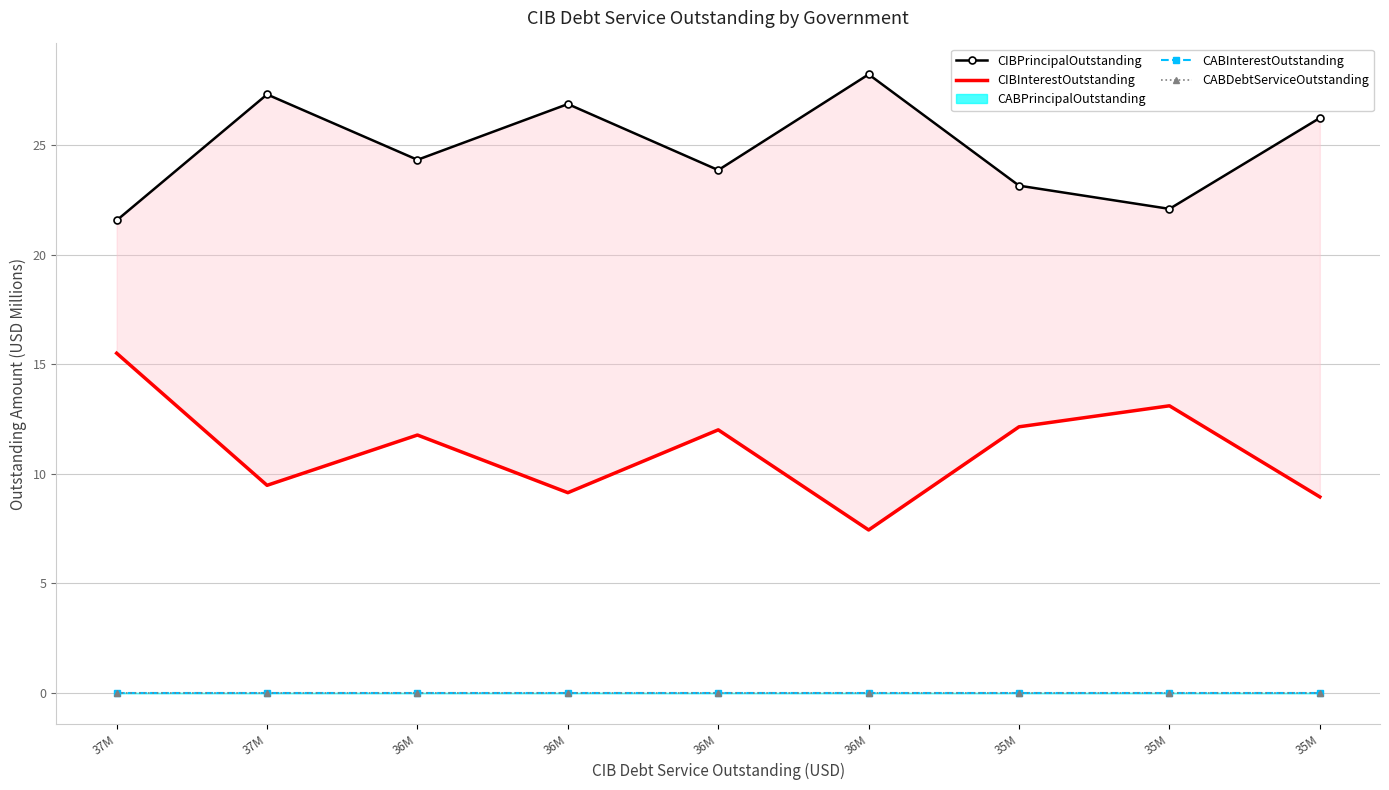

At which category is the sum across all series the highest?

37M